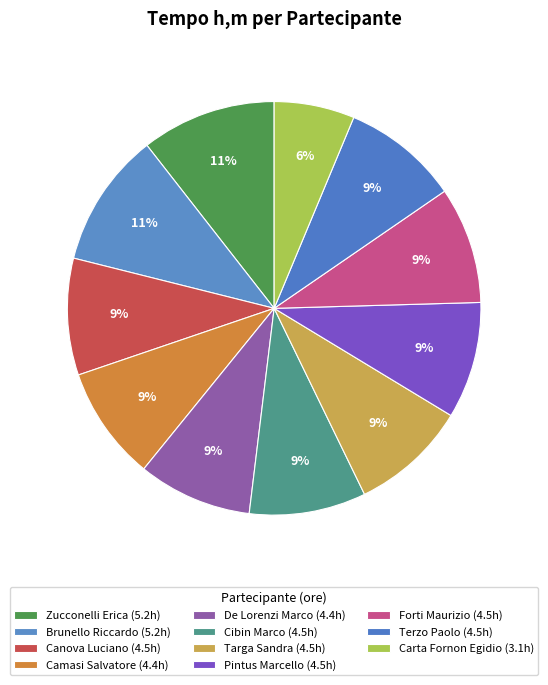

Is it true that De Lorenzi Marco is 9% of the pie?

True